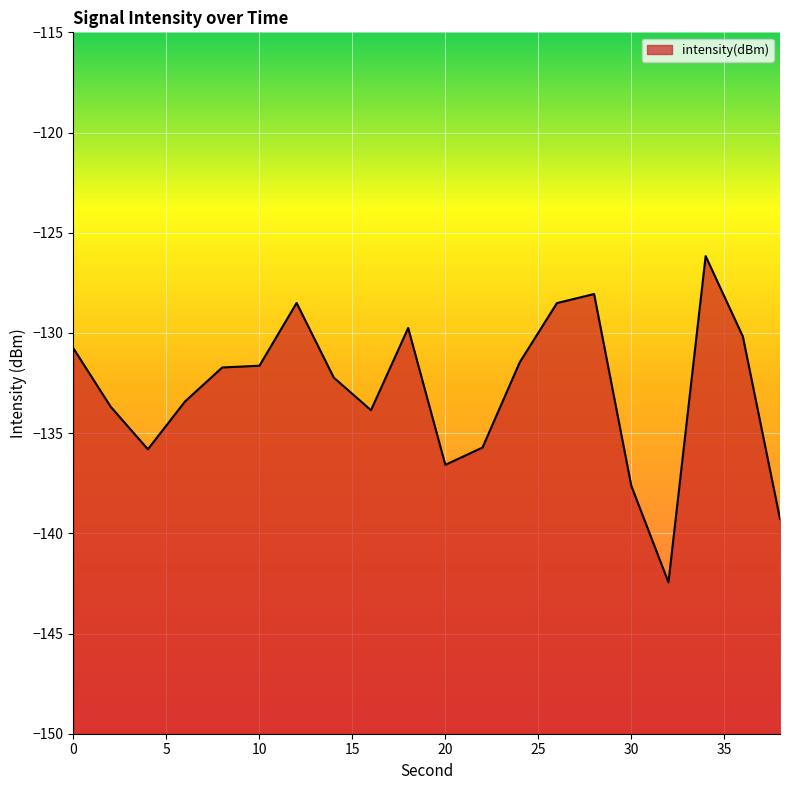

What is the average value?

-132.9